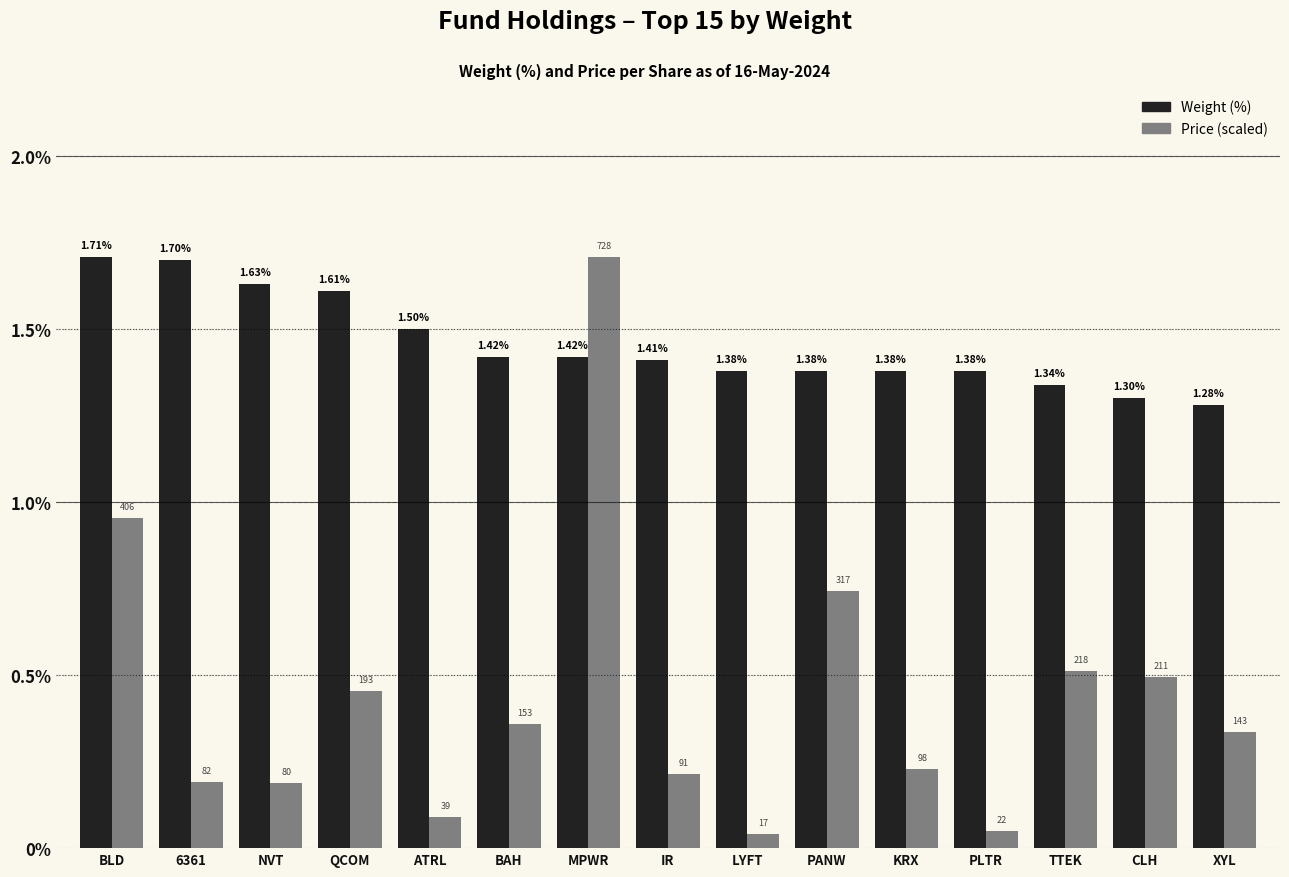

What is the average value of the Weight (%) series?

1.5